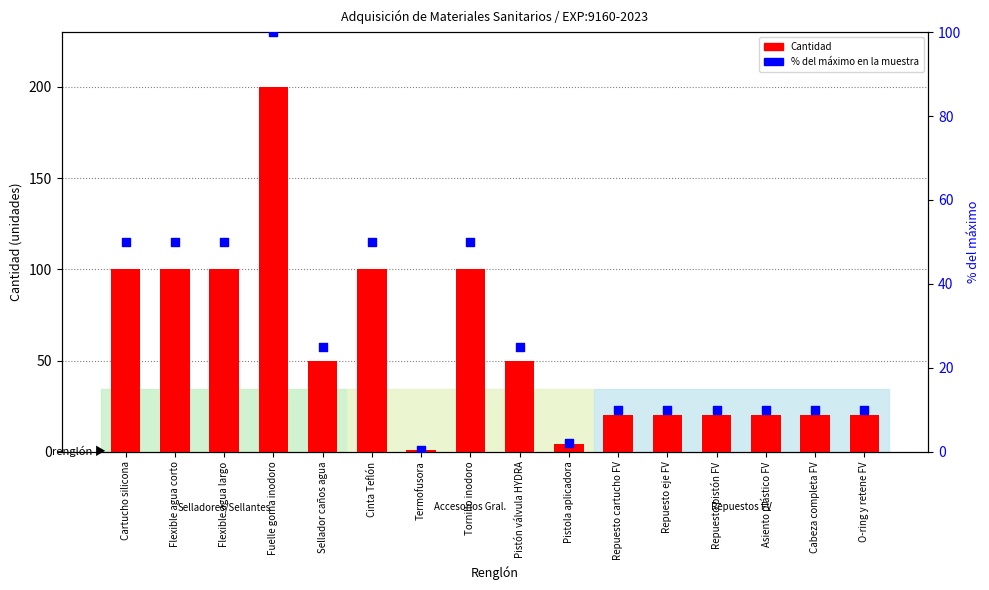

Is the value of % del máximo en la muestra at Asiento plástico FV greater than the value of Cantidad at Repuesto cartucho FV?

No